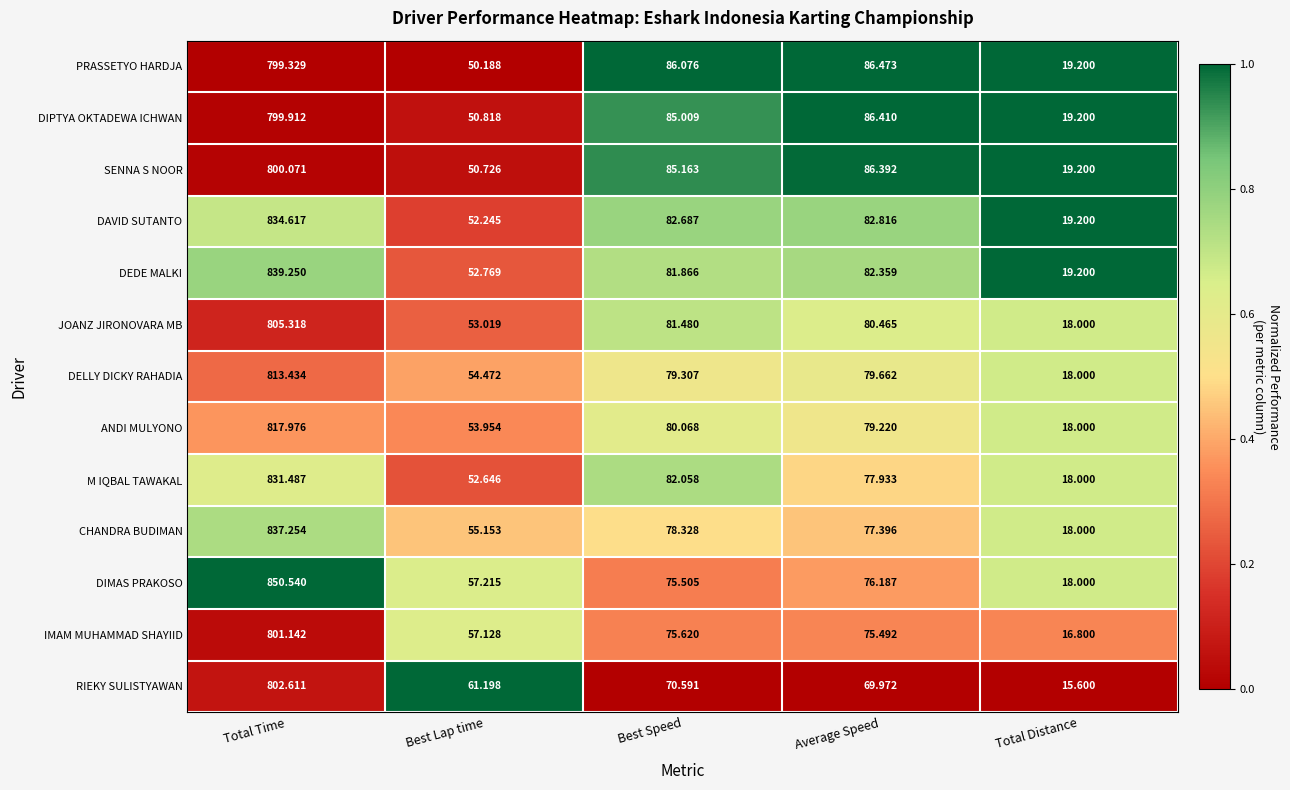

Is the value of CHANDRA BUDIMAN at Average Speed greater than the value of PRASSETYO HARDJA at Best Lap time?

Yes